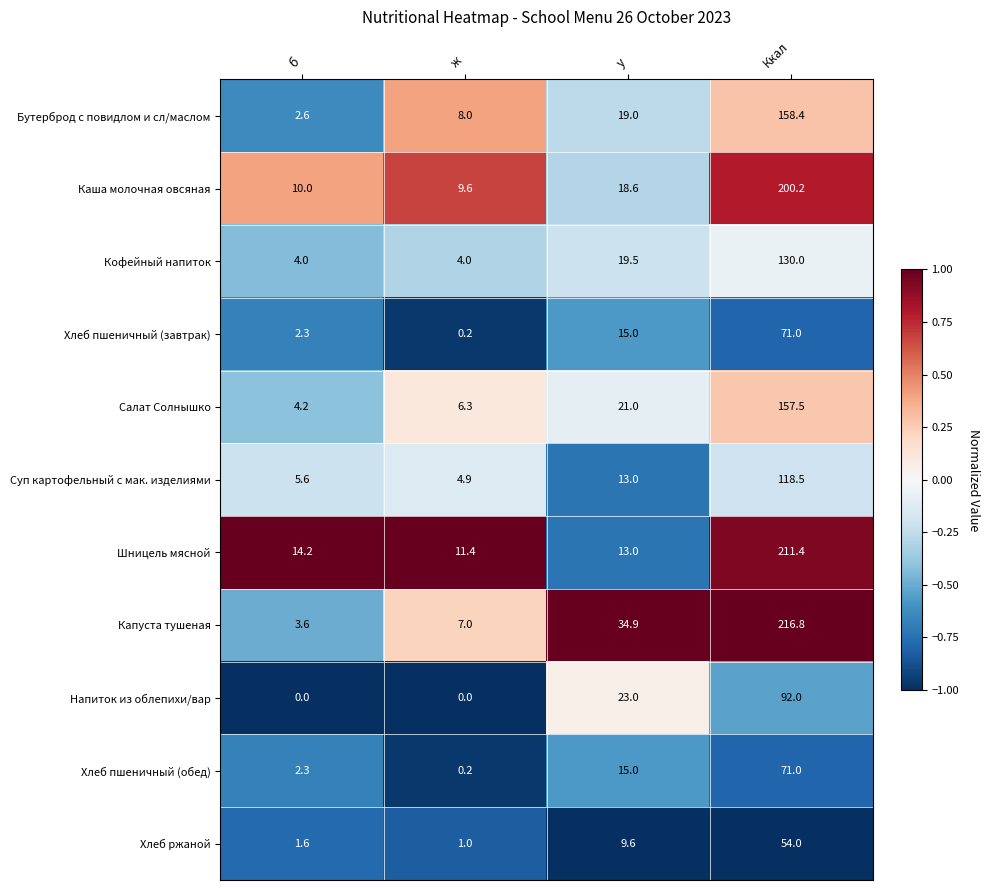

What is the difference between the highest and lowest values at Ккал?

162.8